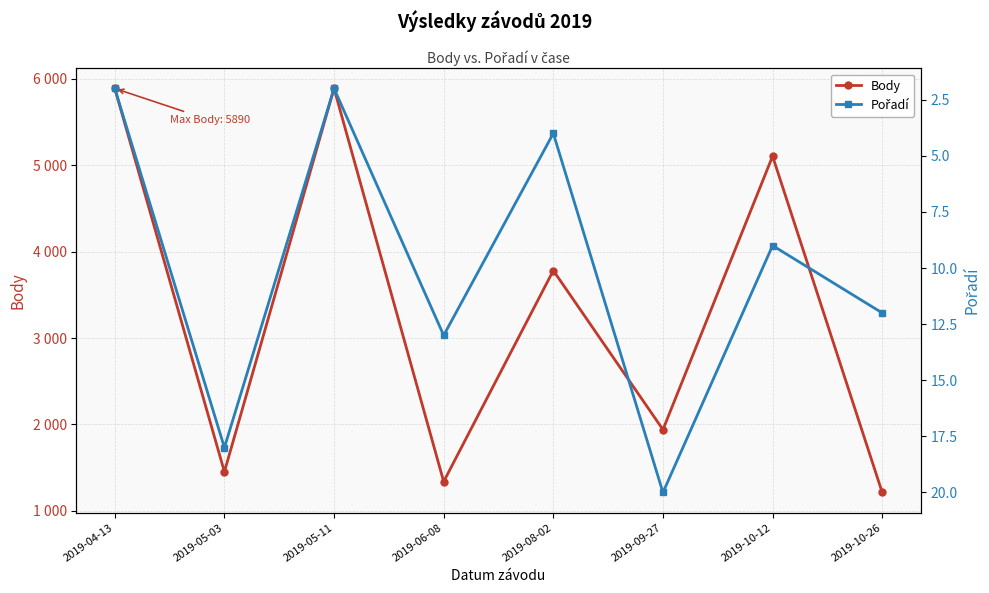

Is the value of Pořadí at 2019-10-12 greater than the value of Body at 2019-08-02?

No